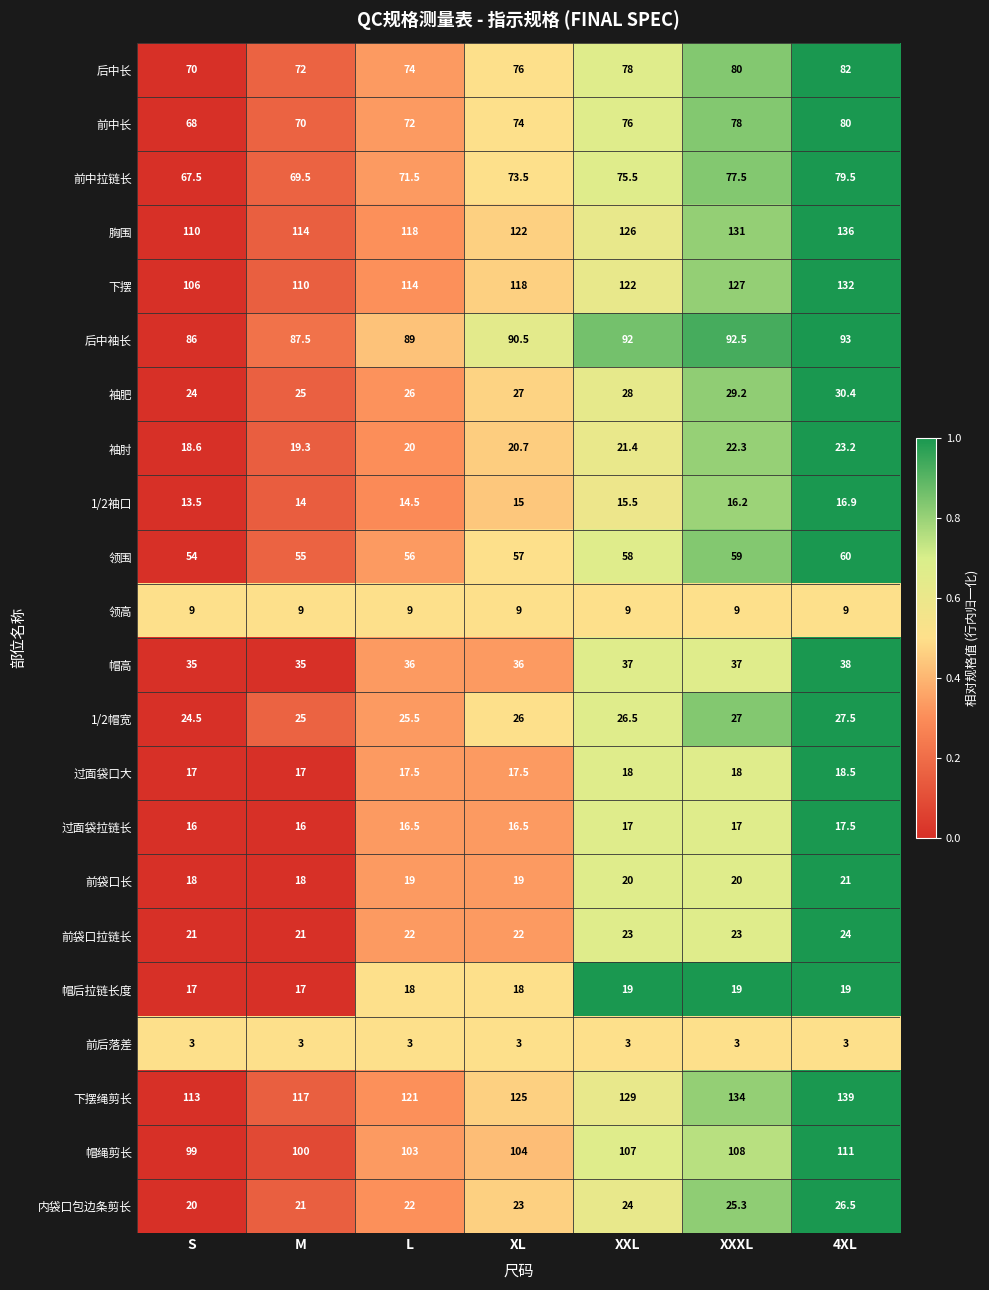

What is the lowest value of the 前中长 series?

68.0